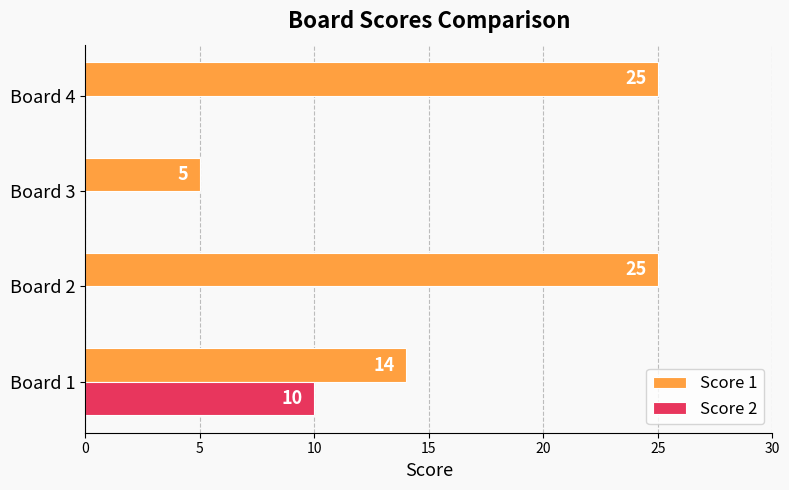

True or false: Score 2 has a value of -4 at Board 2.

False